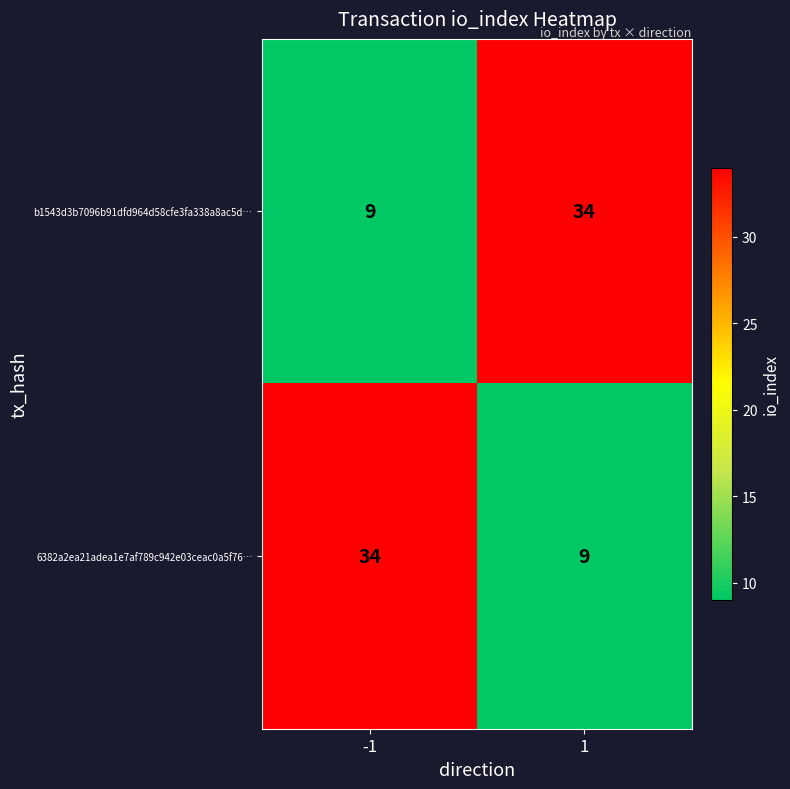

What is the average value of the 6382a2ea21adea1e7af789c942e03ceac0a5f76… series?

22